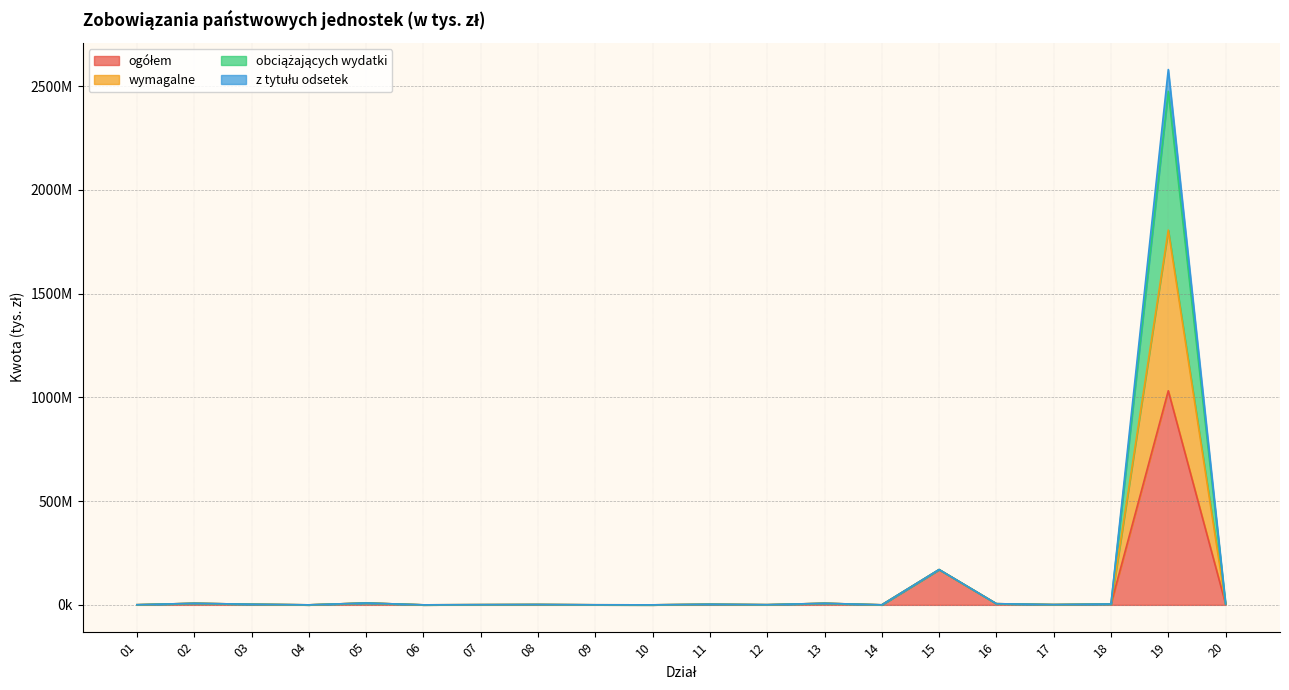

True or false: obciążających wydatki and ogółem cross at least once.

False